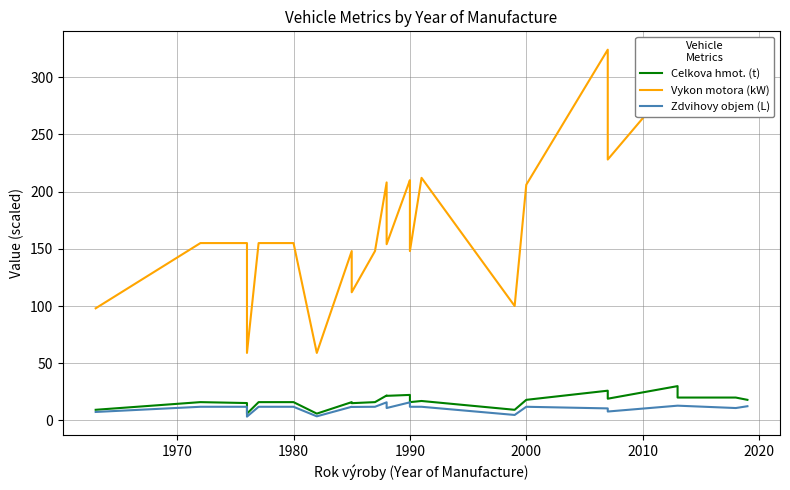

How many data points in Celkova hmot. (t) are above 16?

15